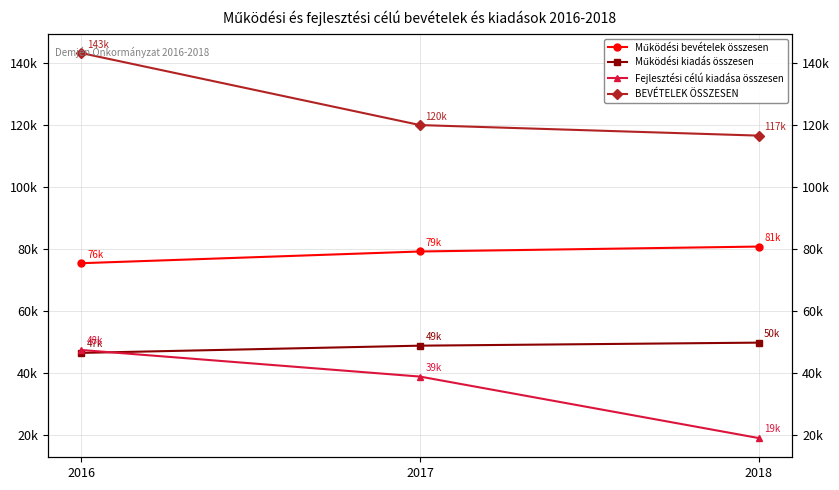

What is the total value across all series at 2016?

312941.0